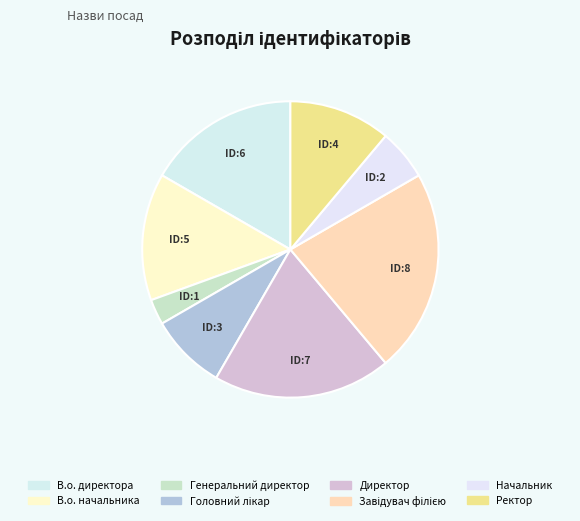

How many segments does this pie chart have?

8